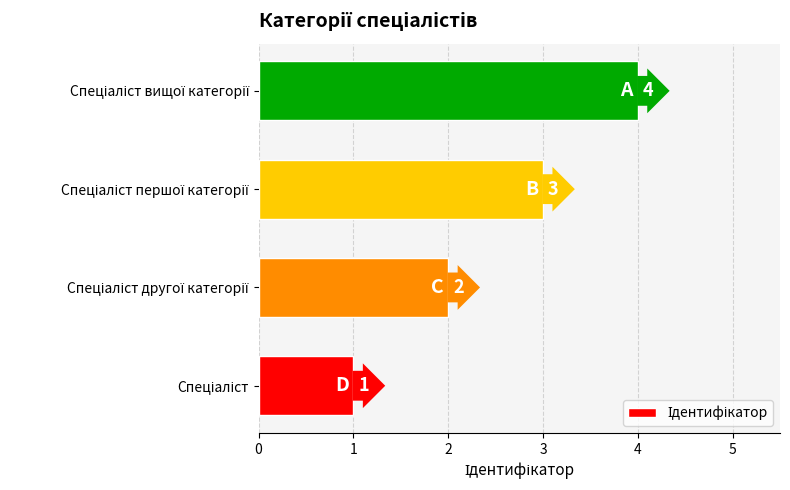

What is the greatest value displayed?

4